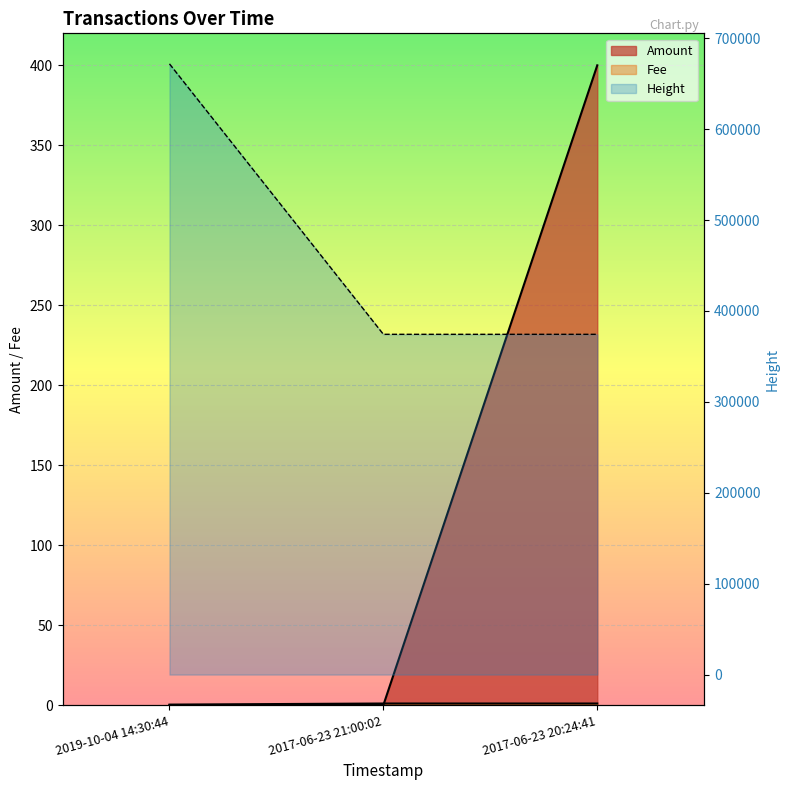

How many lines are shown in the chart?

3